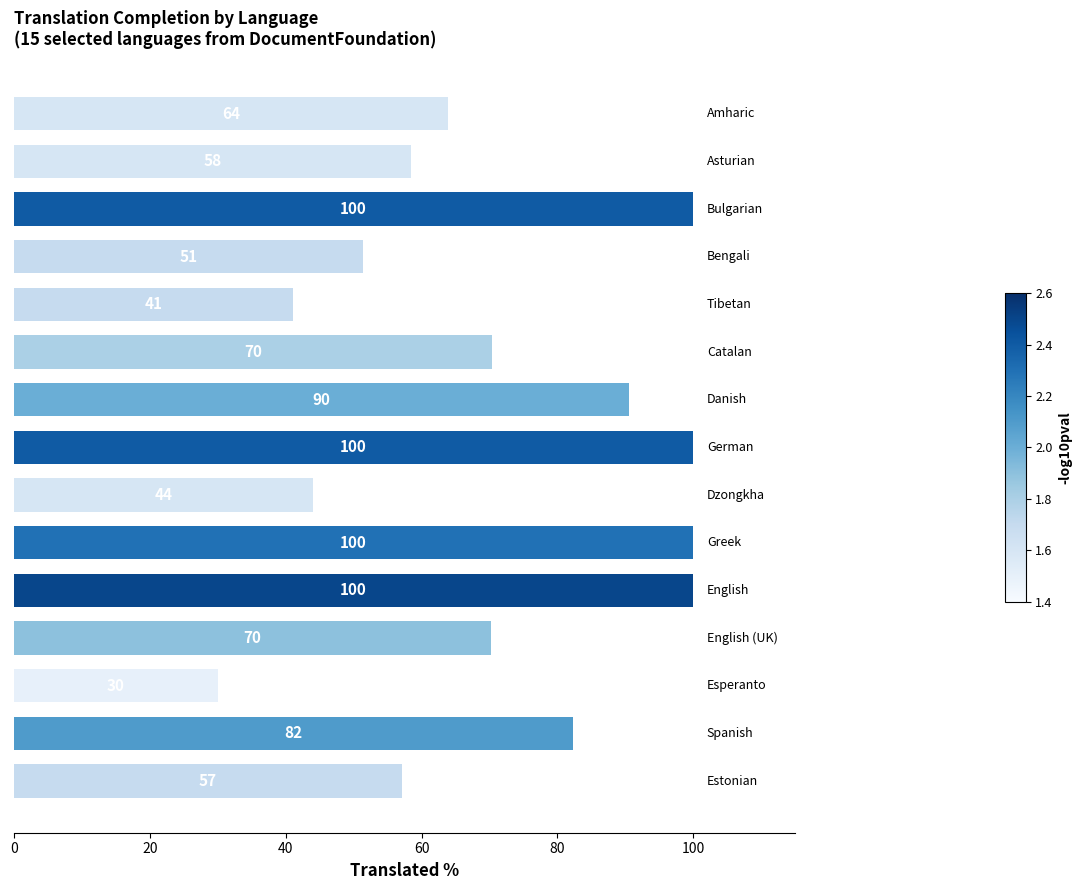

What is the minimum value shown in the chart?

30.0